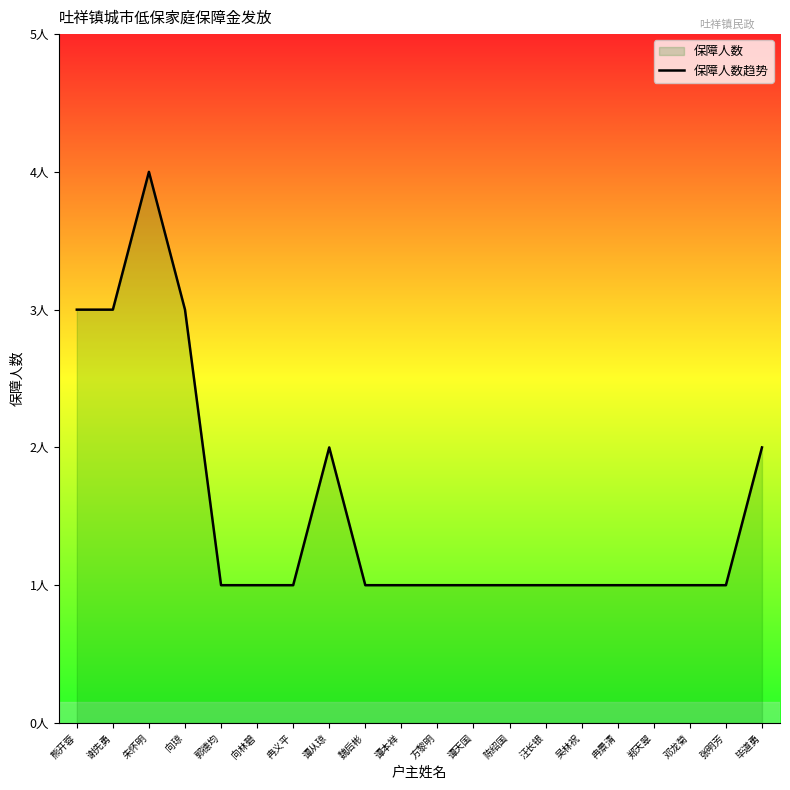

Rank the categories by value from lowest to highest.

郭德均, 向林碧, 冉义平, 魏后彬, 谭本祥, 方黎明, 谭天国, 陈绍国, 汪长银, 吴林祝, 冉景清, 郑天翠, 邓龙菊, 张明芳, 谭从琼, 毕道勇, 熊开蓉, 谢先勇, 向琼, 朱怀明